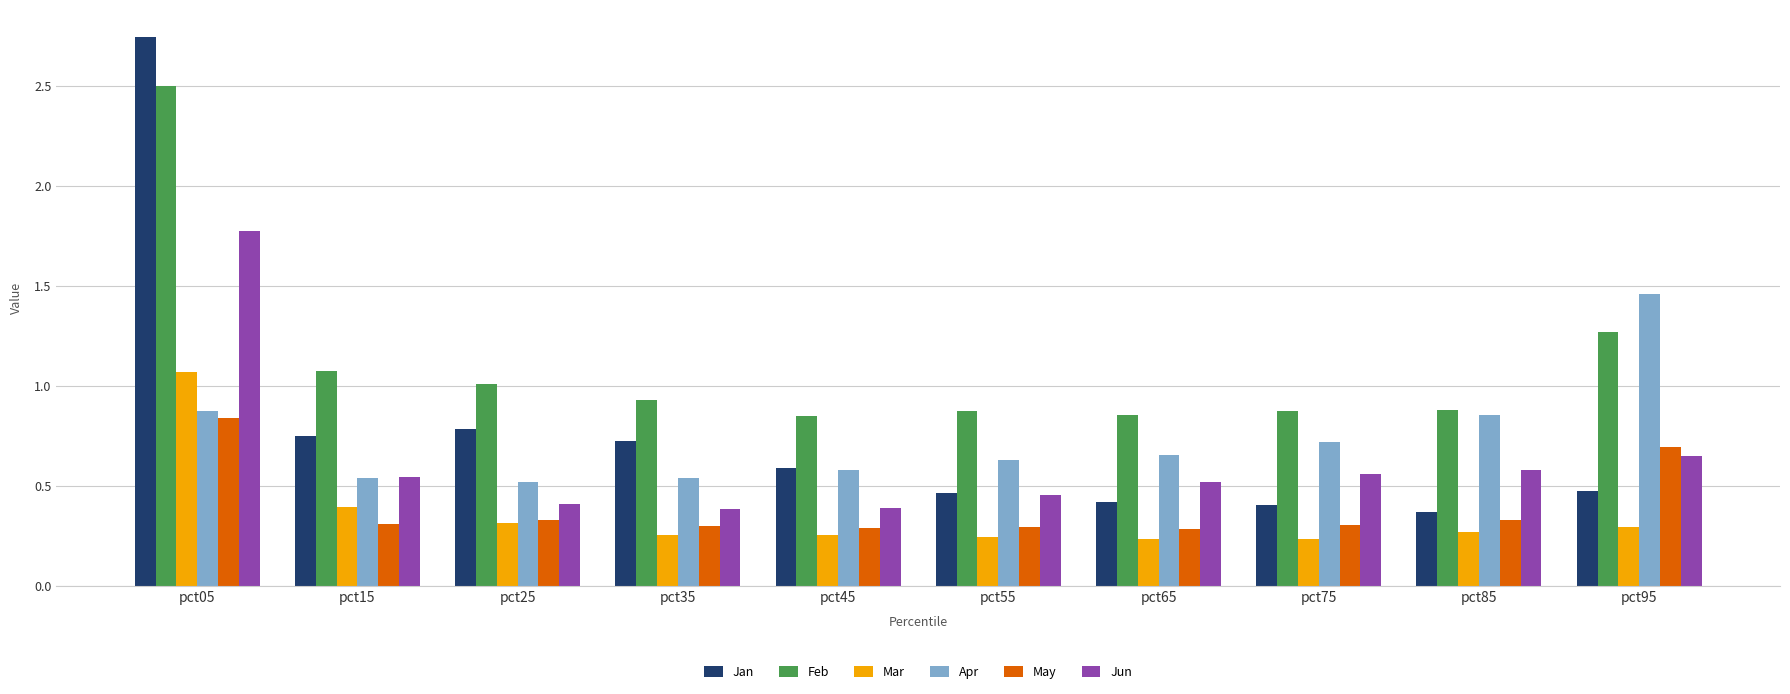

List the series in order of their peak value, highest first.

Jan, Feb, Jun, Apr, Mar, May